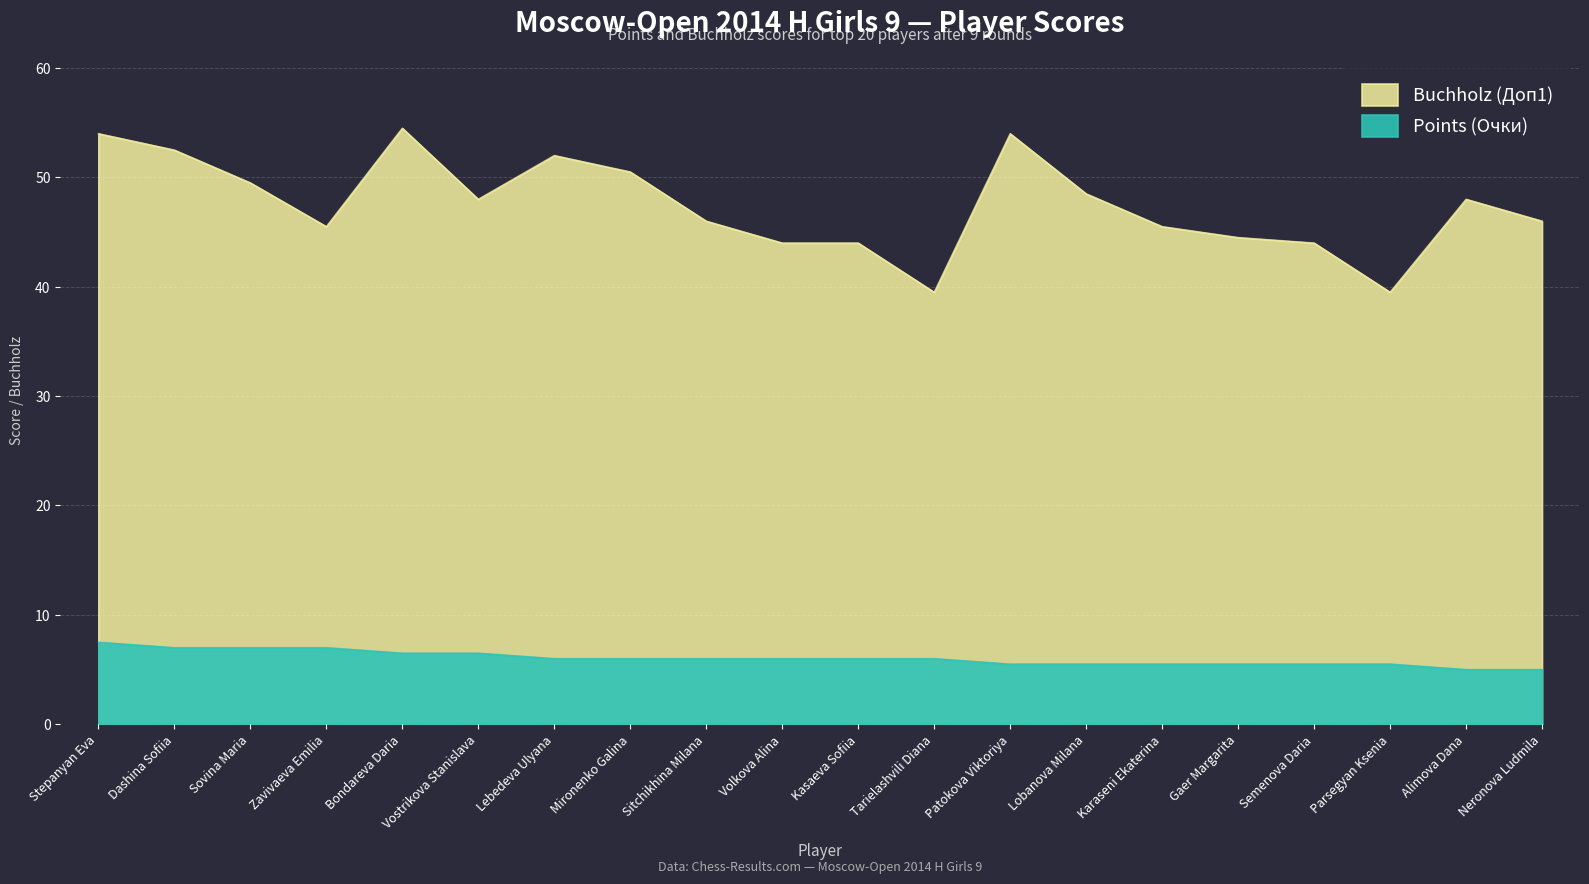

Between Dashina Sofiia and Gaer Margarita, which is larger?

Dashina Sofiia